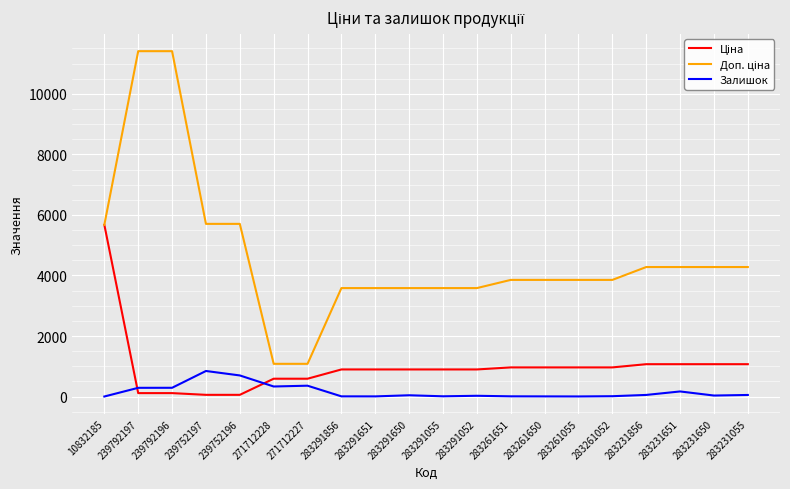

Is it true that Залишок equals 1296.6 at 239752197?

False